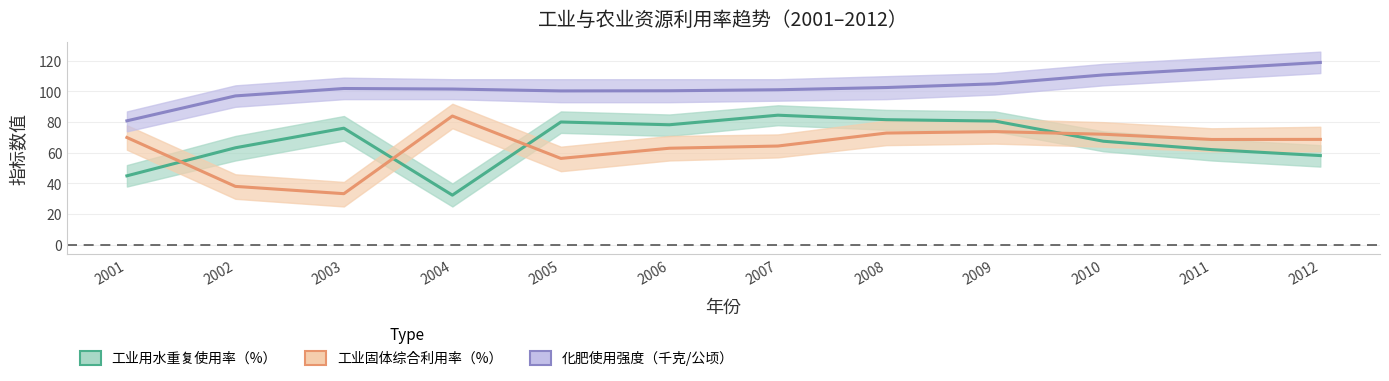

What is the sum of the 化肥使用强度（千克/公顷） values at 2008 and 2007?

203.7